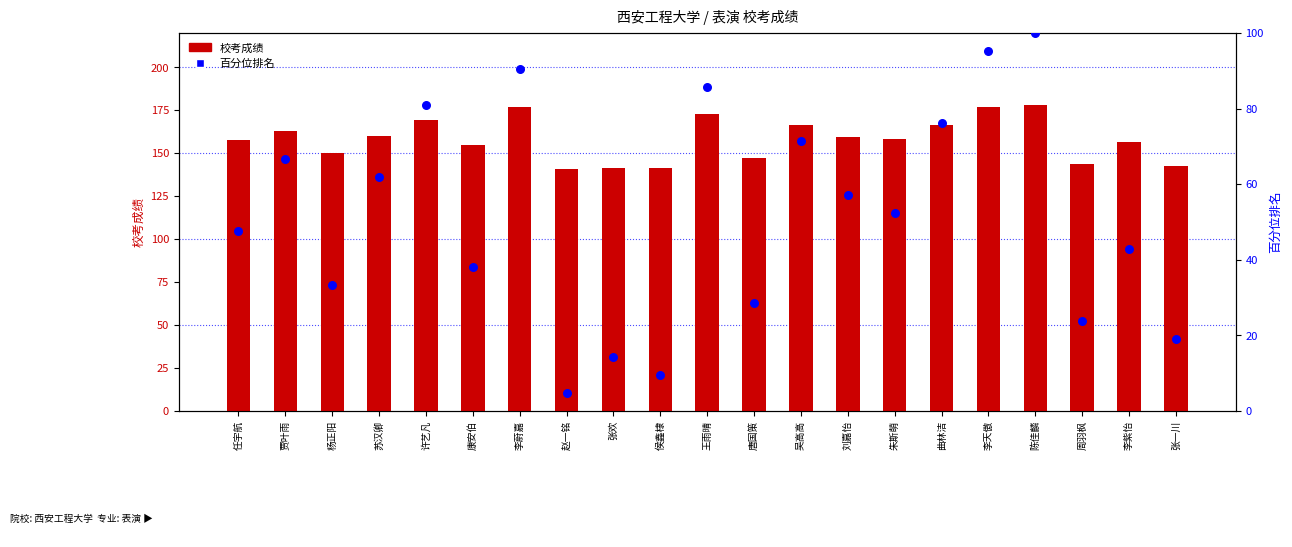

At which category is the sum across all series the highest?

陈佳麟